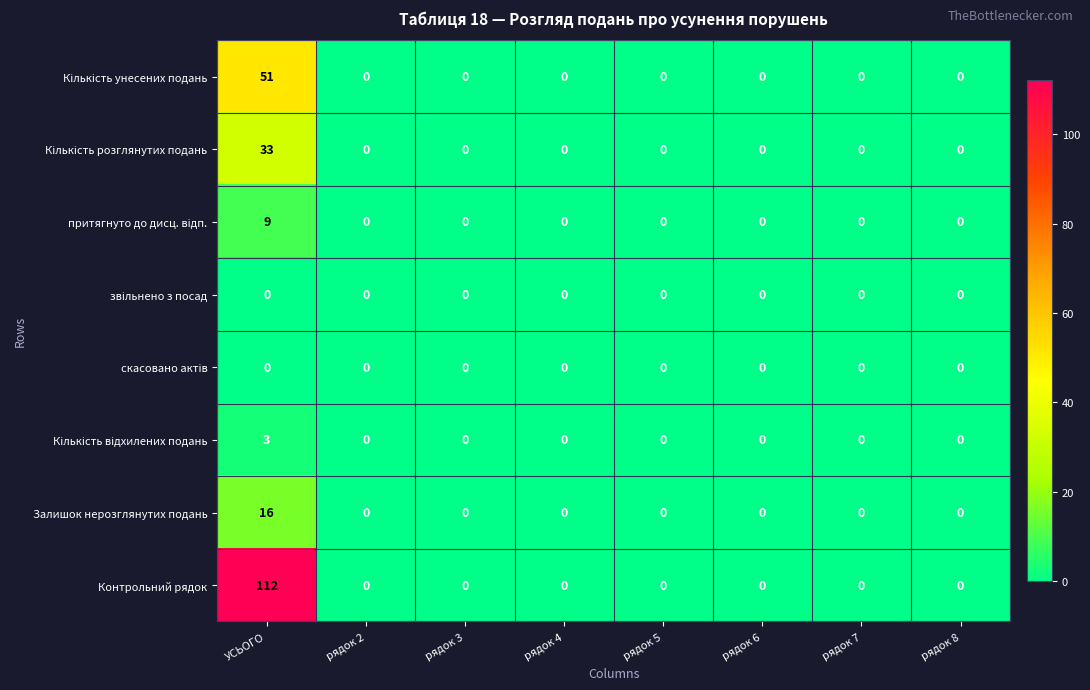

What is the spread (max minus min) of values at УСЬОГО?

112